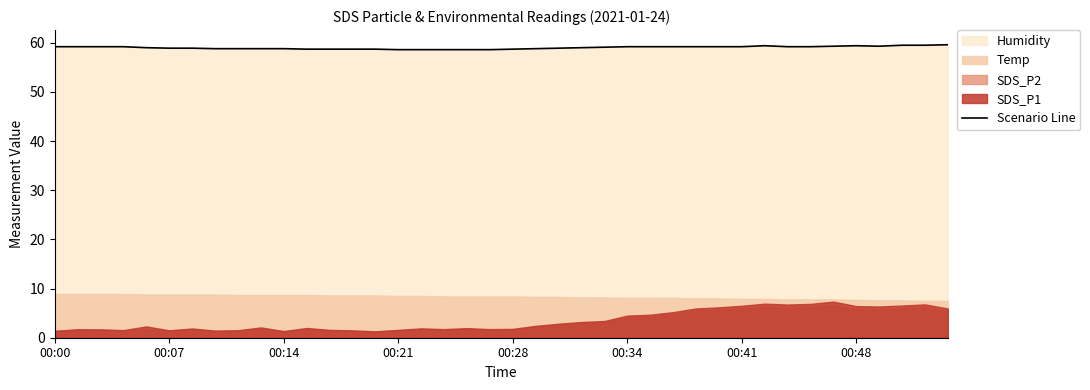

Reading left to right, what are all the values shown in this chart?

59.2	59.2	59.2	59.2	59.0	58.9	58.9	58.8	58.8	58.8	58.8	58.7	58.7	58.7	58.7	58.6	58.6	58.6	58.6	58.6	58.7	58.8	58.9	59.0	59.1	59.2	59.2	59.2	59.2	59.2	59.2	59.4	59.2	59.2	59.3	59.4	59.3	59.5	59.5	59.6